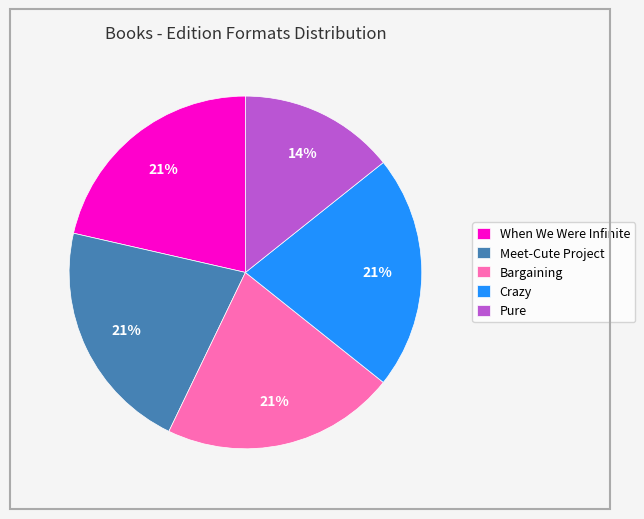

How many segments does this pie chart have?

5